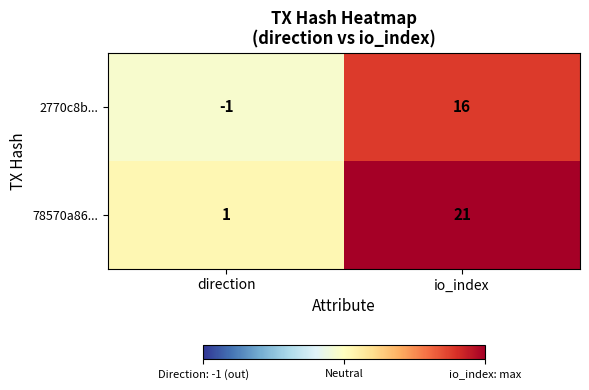

Between direction and io_index, which series saw the biggest shift?

78570a86...